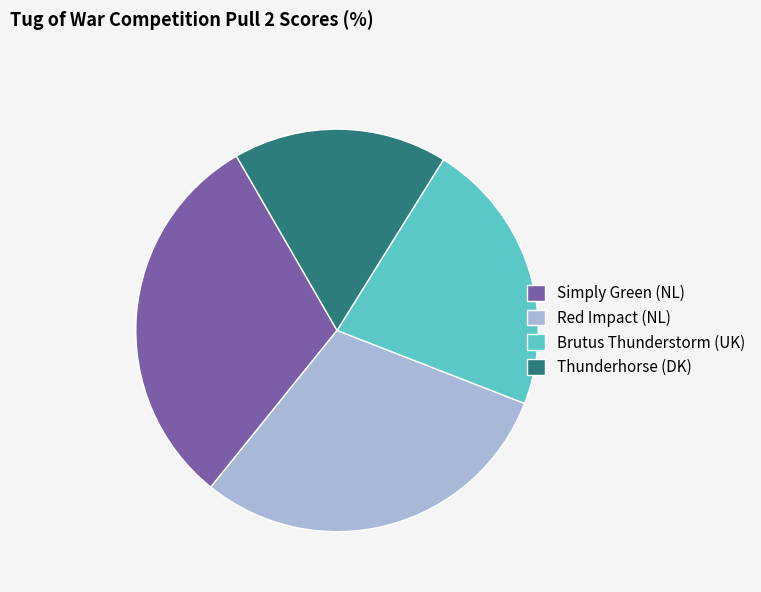

True or false: Brutus Thunderstorm (UK) accounts for 13% of the total.

False